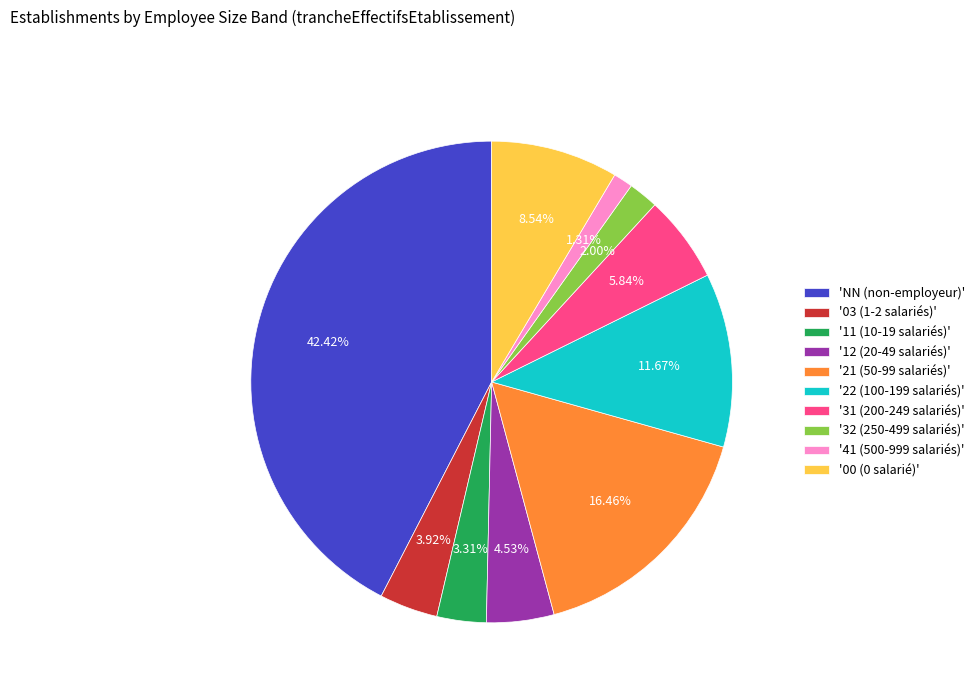

Do 'NN (non-employeur)' and '31 (200-249 salariés)' together represent more than half of the pie?

No